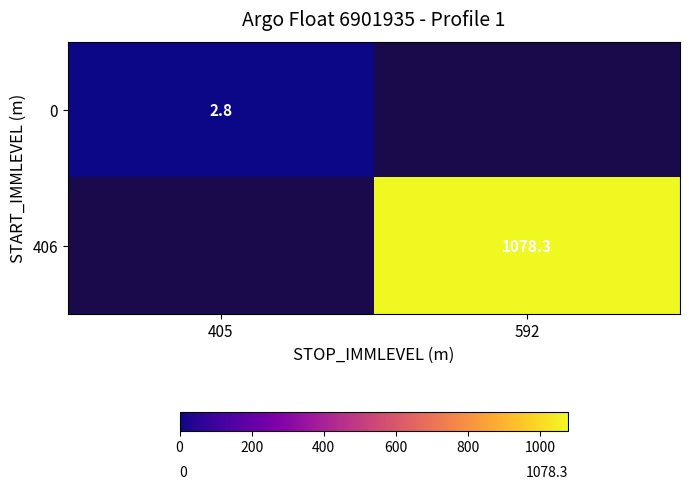

How many values in 406 are above zero?

1